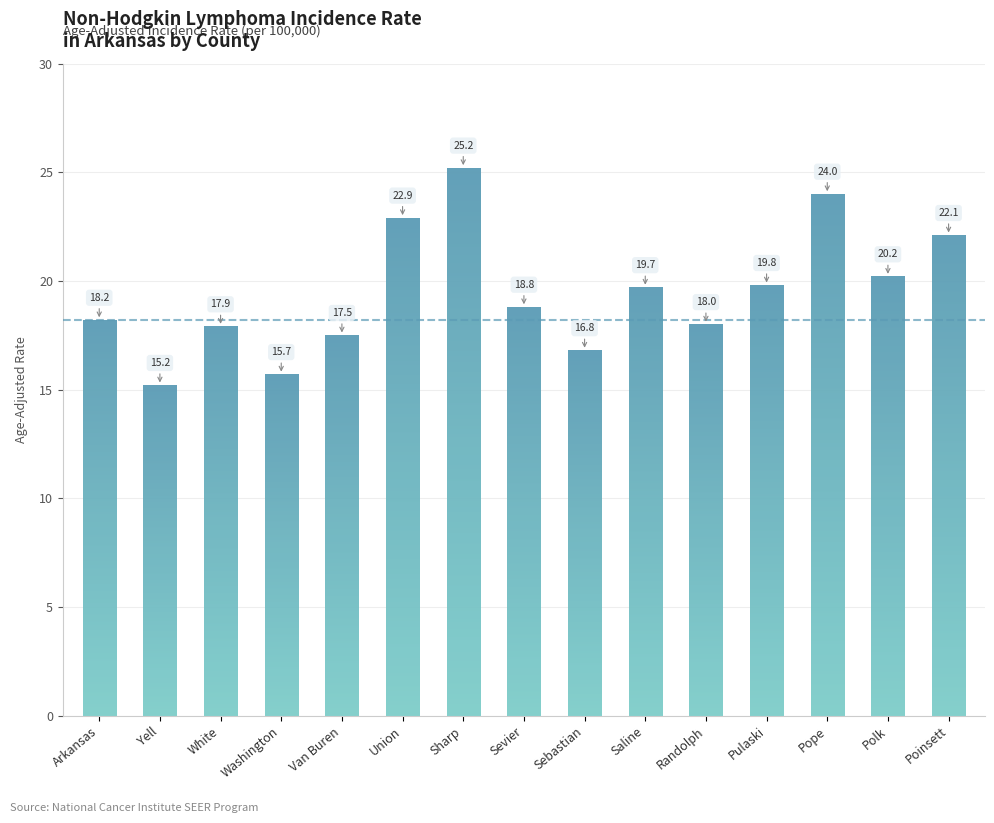

List the labels in order of value, largest first.

Sharp, Pope, Union, Poinsett, Polk, Pulaski, Saline, Sevier, Arkansas, Randolph, White, Van Buren, Sebastian, Washington, Yell